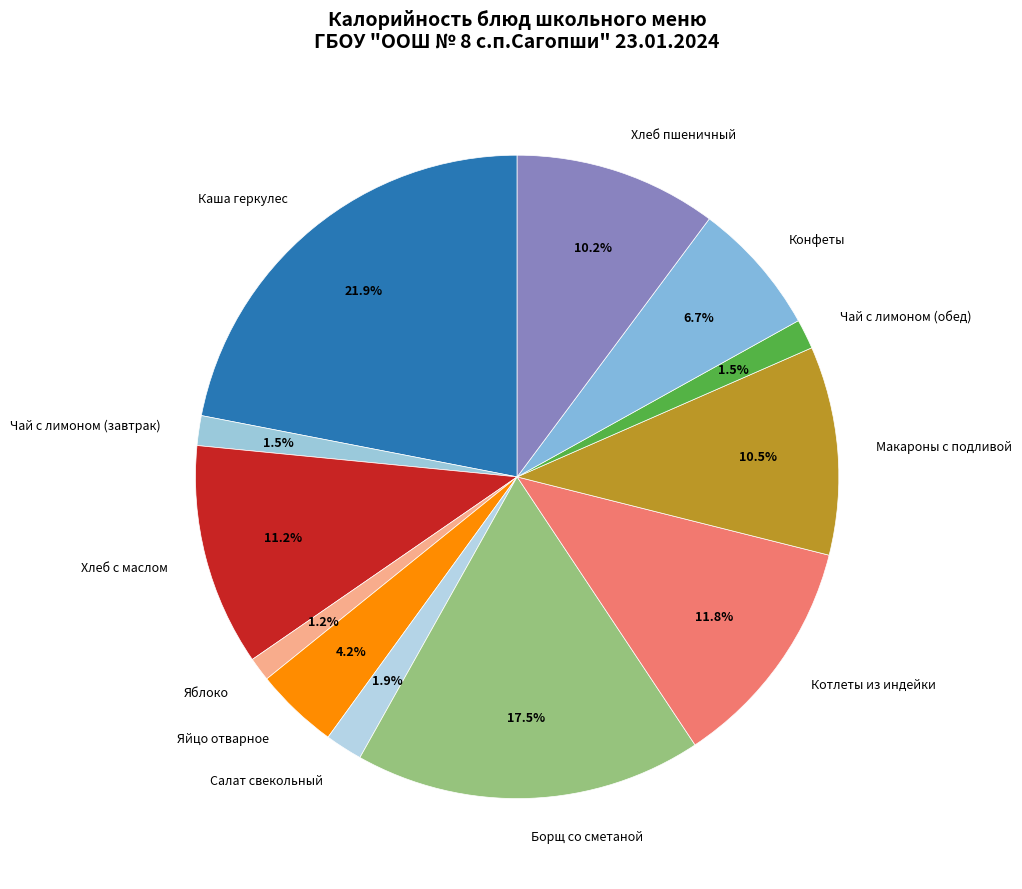

To the nearest percent, what is the average slice percentage?

8%